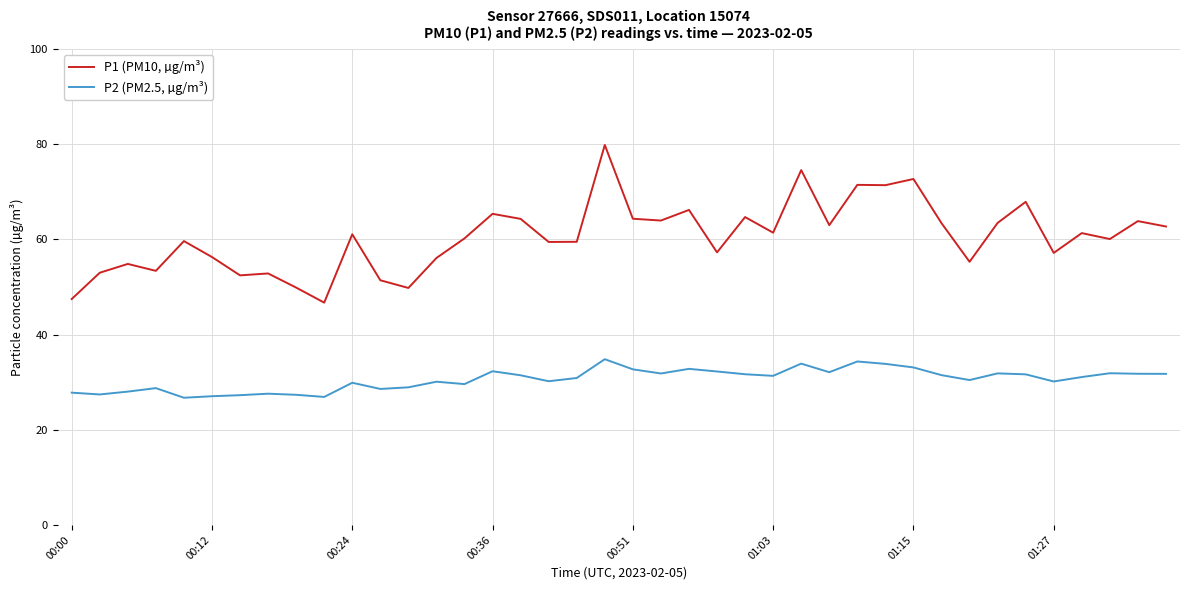

What is the difference between the maximum and minimum values in the P1 (PM10, µg/m³) series?

33.1